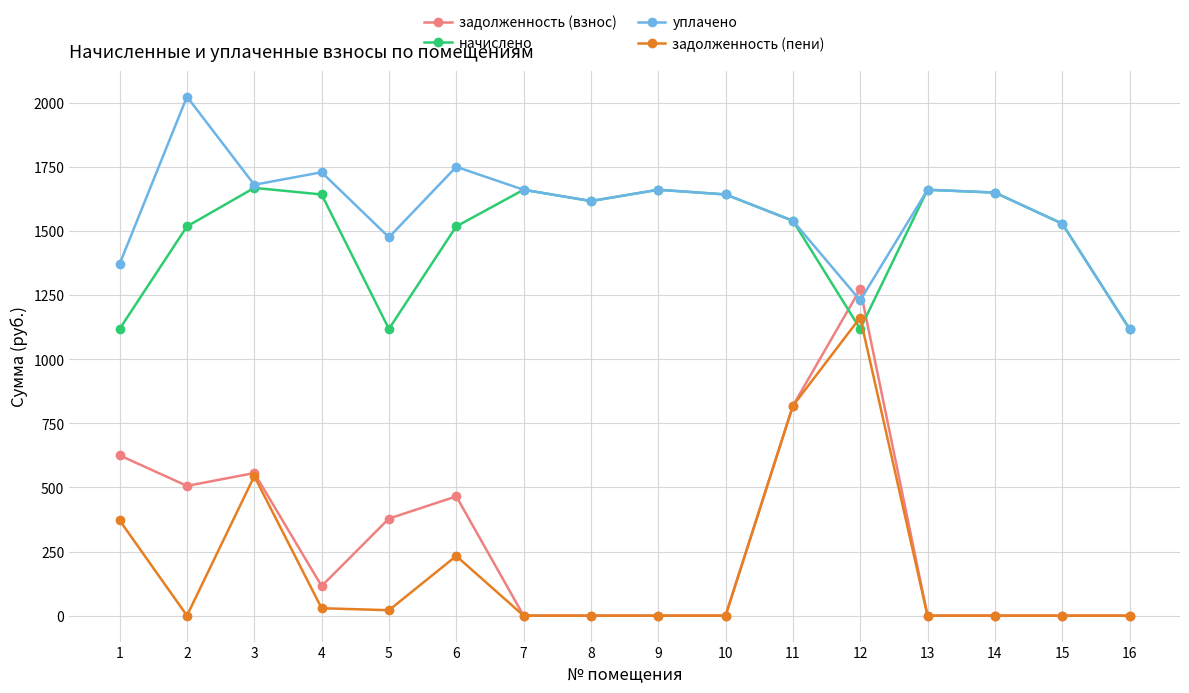

True or false: задолженность (взнос) and уплачено cross at least once.

True